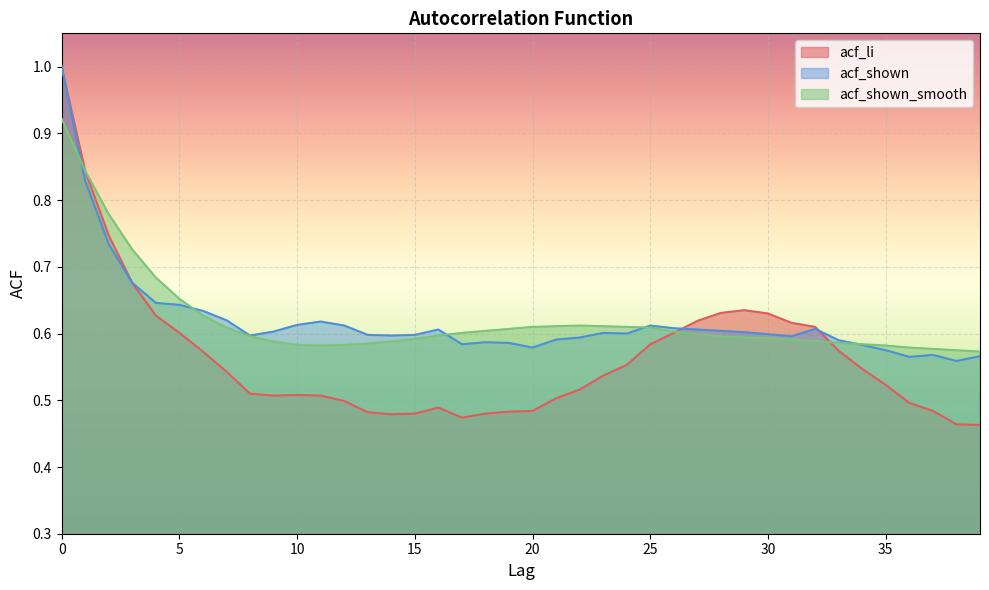

At 13, list the series in order from largest to smallest.

acf_shown, acf_shown_smooth, acf_li